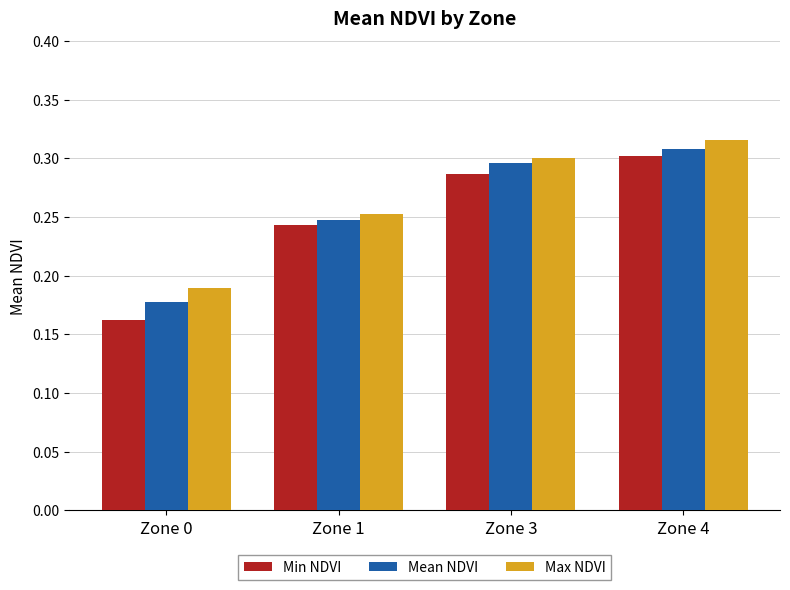

Rank the categories by Min NDVI value from highest to lowest.

Zone 4, Zone 3, Zone 1, Zone 0